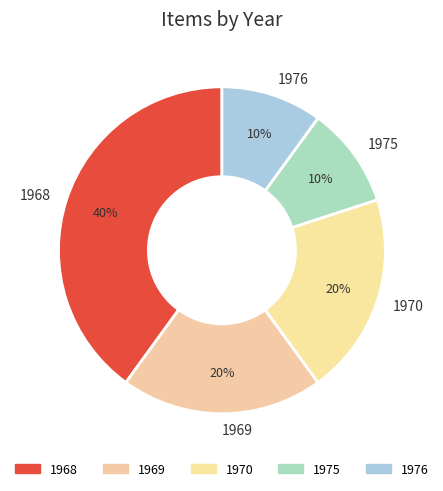

Is it true that 1968 is 22% of the pie?

False